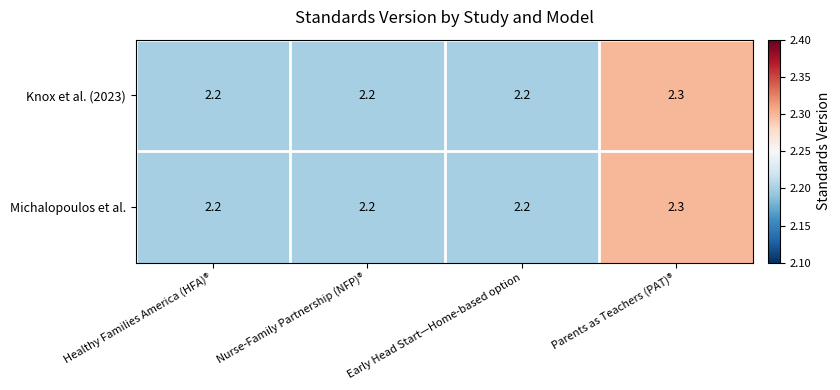

At which category does the chart reach its peak across all series?

Parents as Teachers (PAT)®